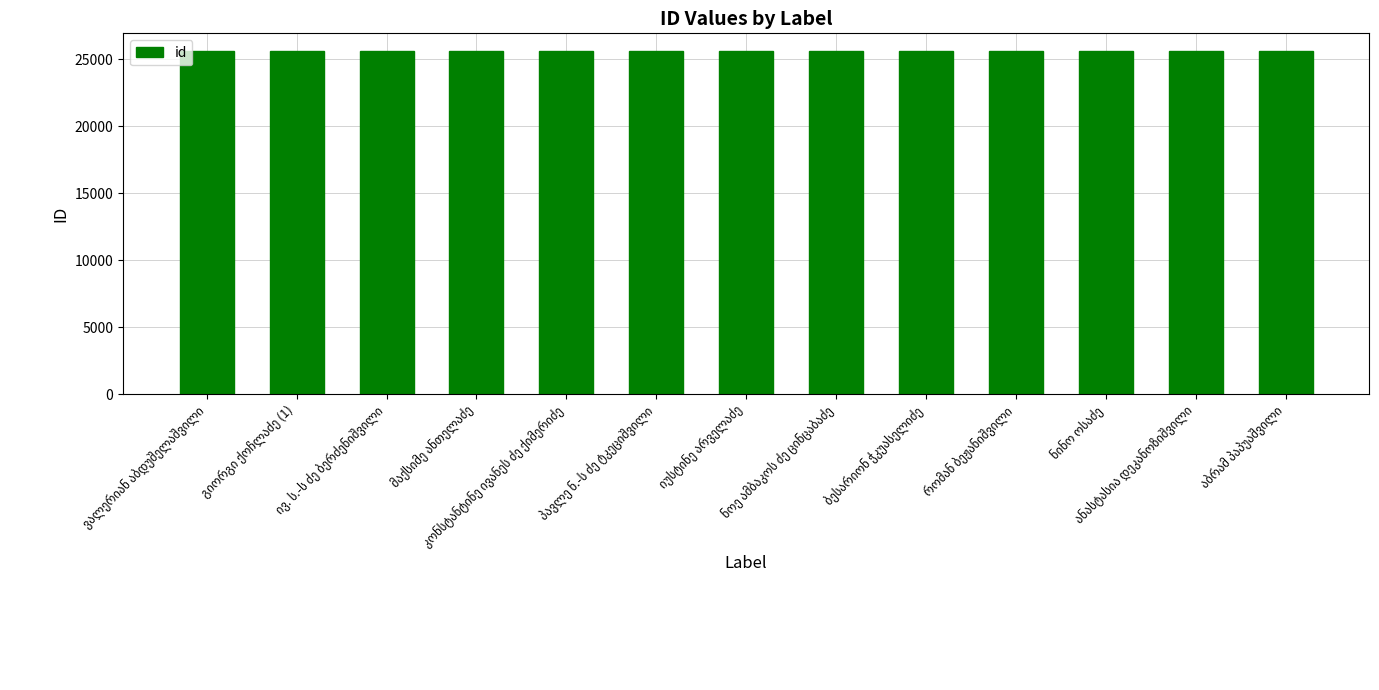

Are the bars grouped side by side (vs. stacked)?

No